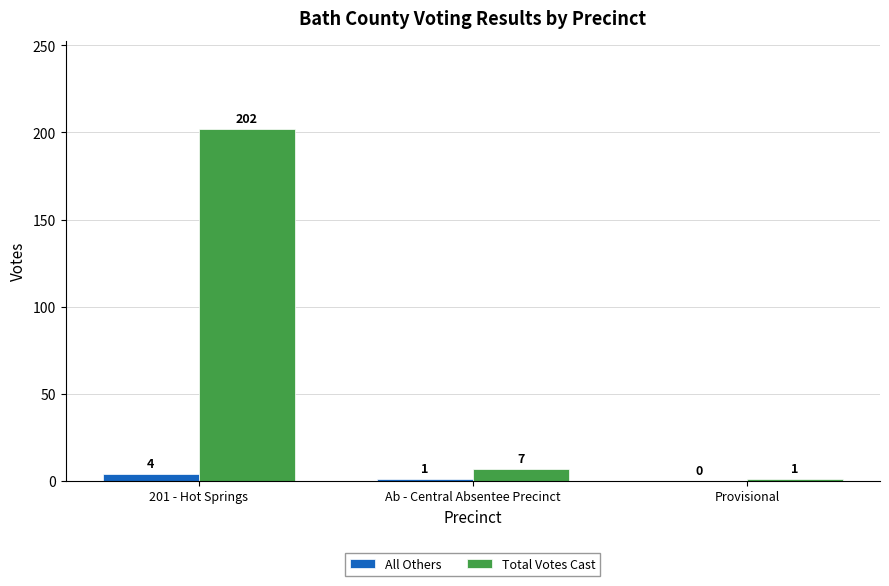

Is it true that Total Votes Cast equals 1 at Provisional?

True